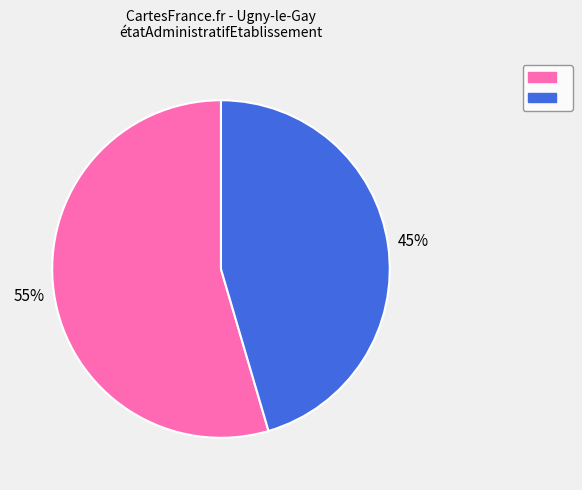

Is there any slice that represents more than half of the pie?

Yes